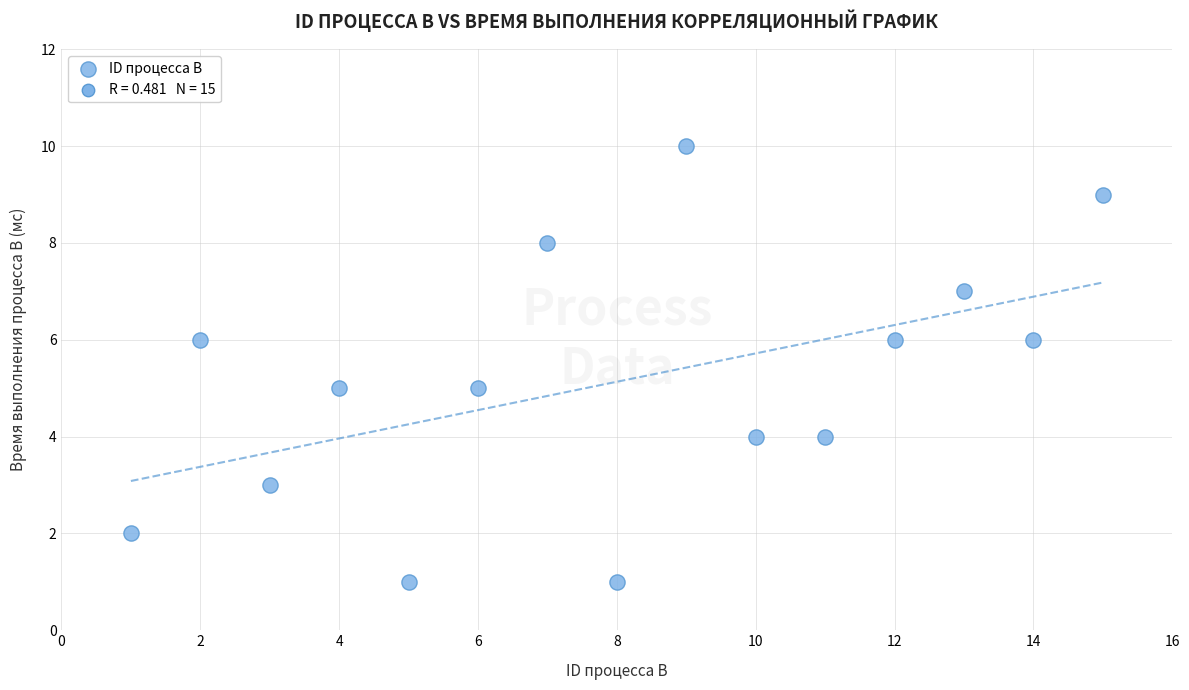

What is the range of Y values (max minus min)?

9